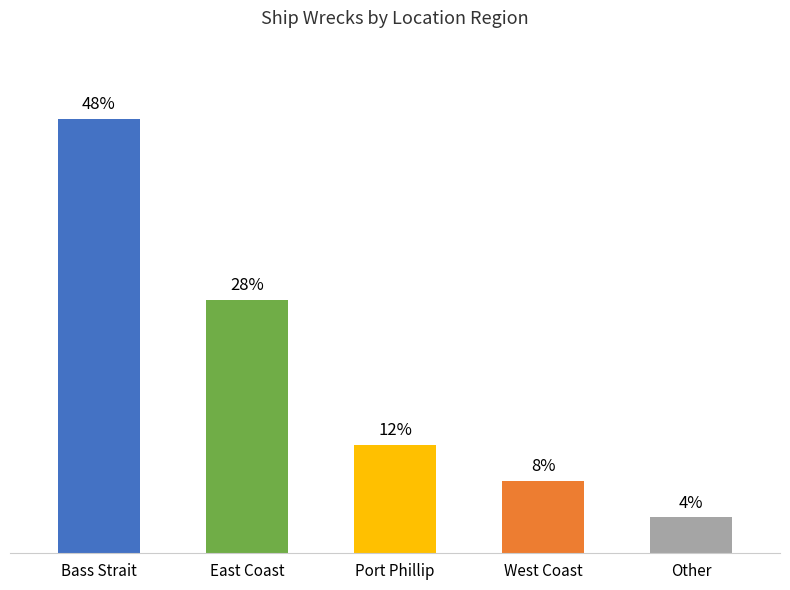

How many bars are there in total?

5